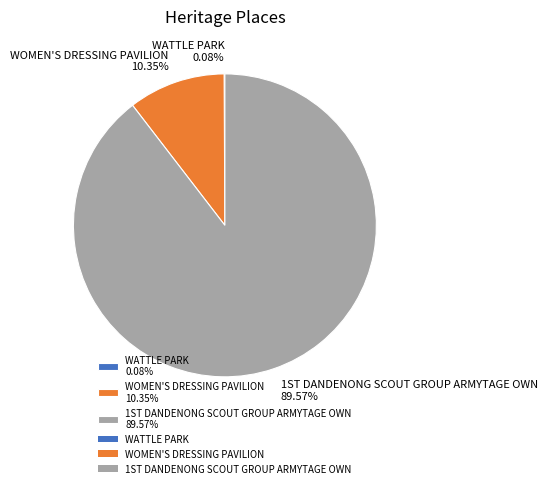

What is the largest slice in the pie chart?

1ST DANDENONG SCOUT GROUP ARMYTAGE OWN